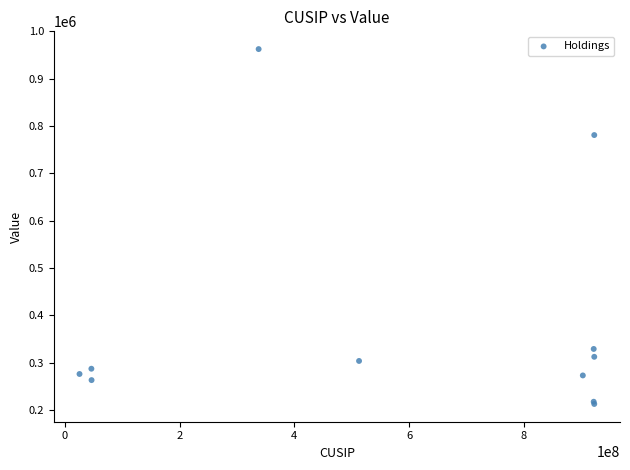

What Y value in the scatter plot is closest to 587523?

780900